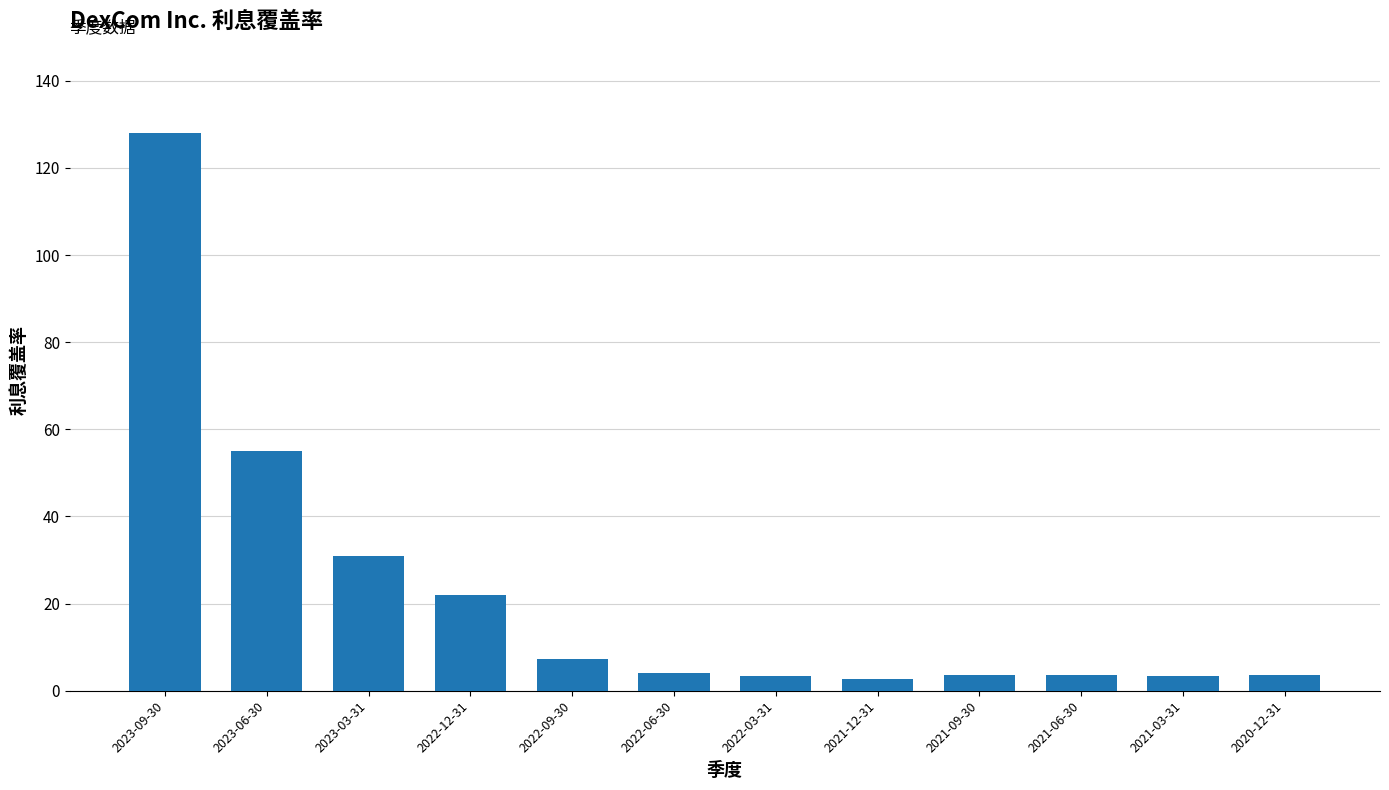

How many series are shown in this chart?

1